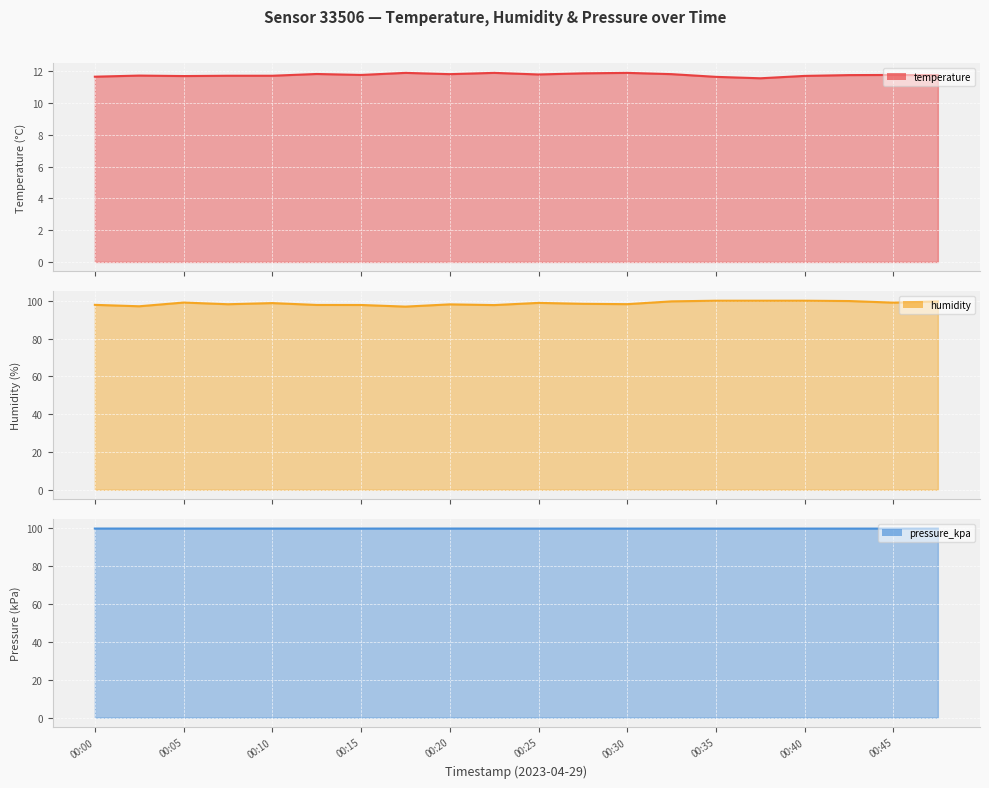

The humidity series shows 97.1 at 00:03. True or false?

True